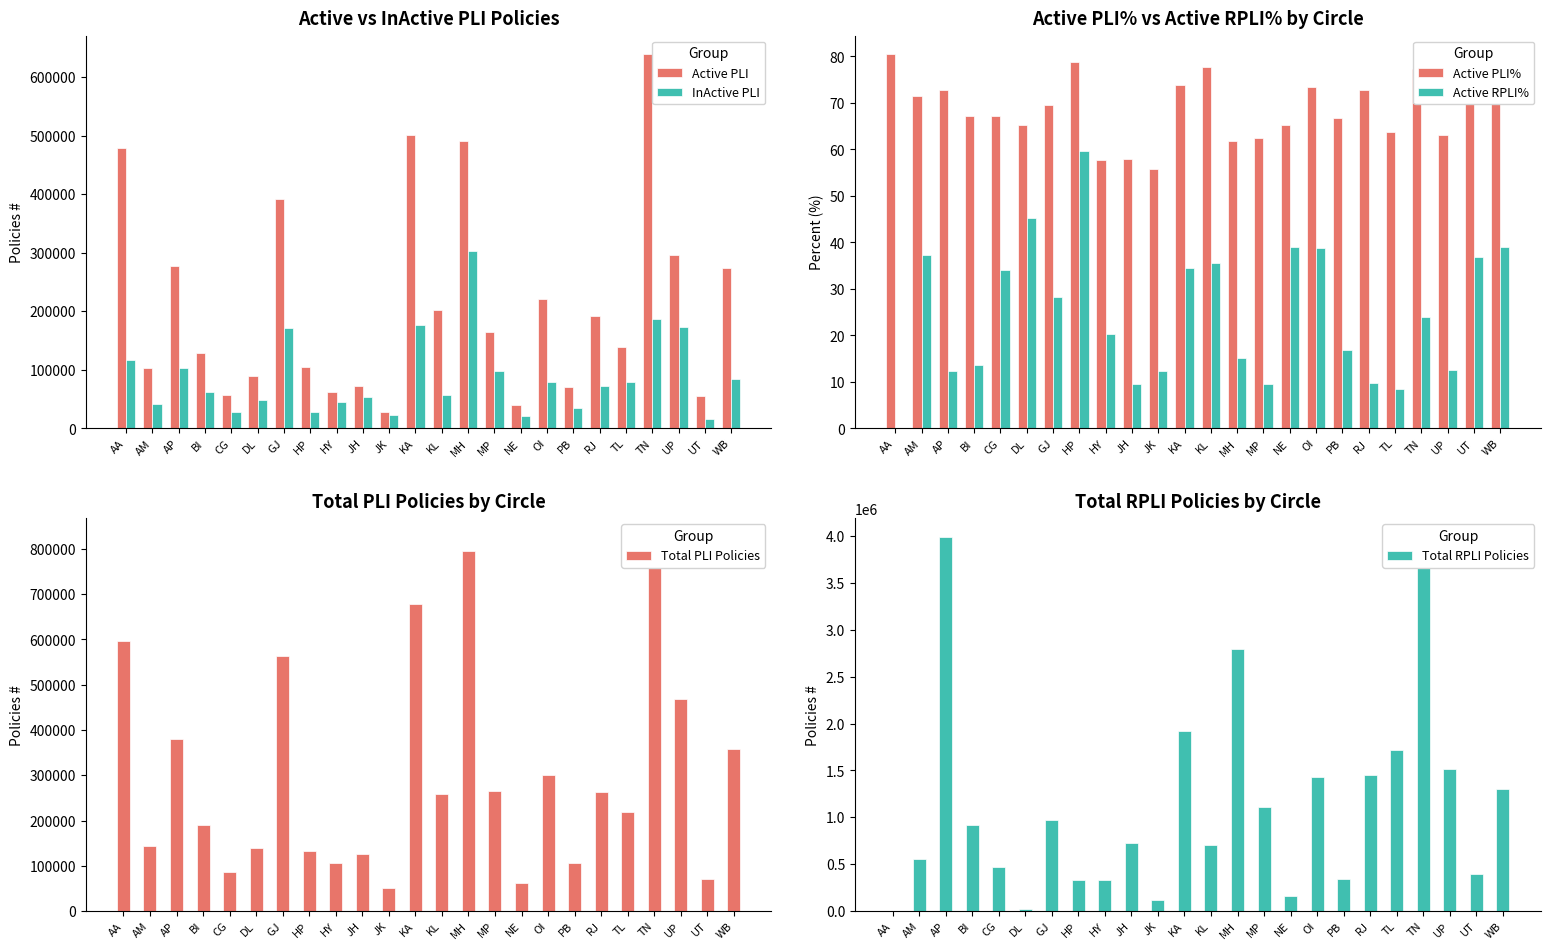

How many bars are there in total?

144